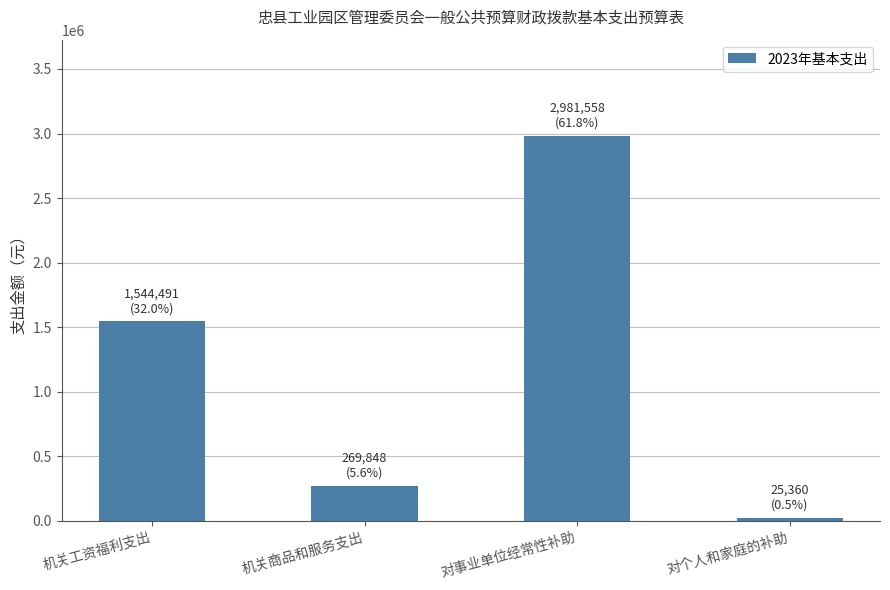

List the labels in order of value, smallest first.

对个人和家庭的补助, 机关商品和服务支出, 机关工资福利支出, 对事业单位经常性补助